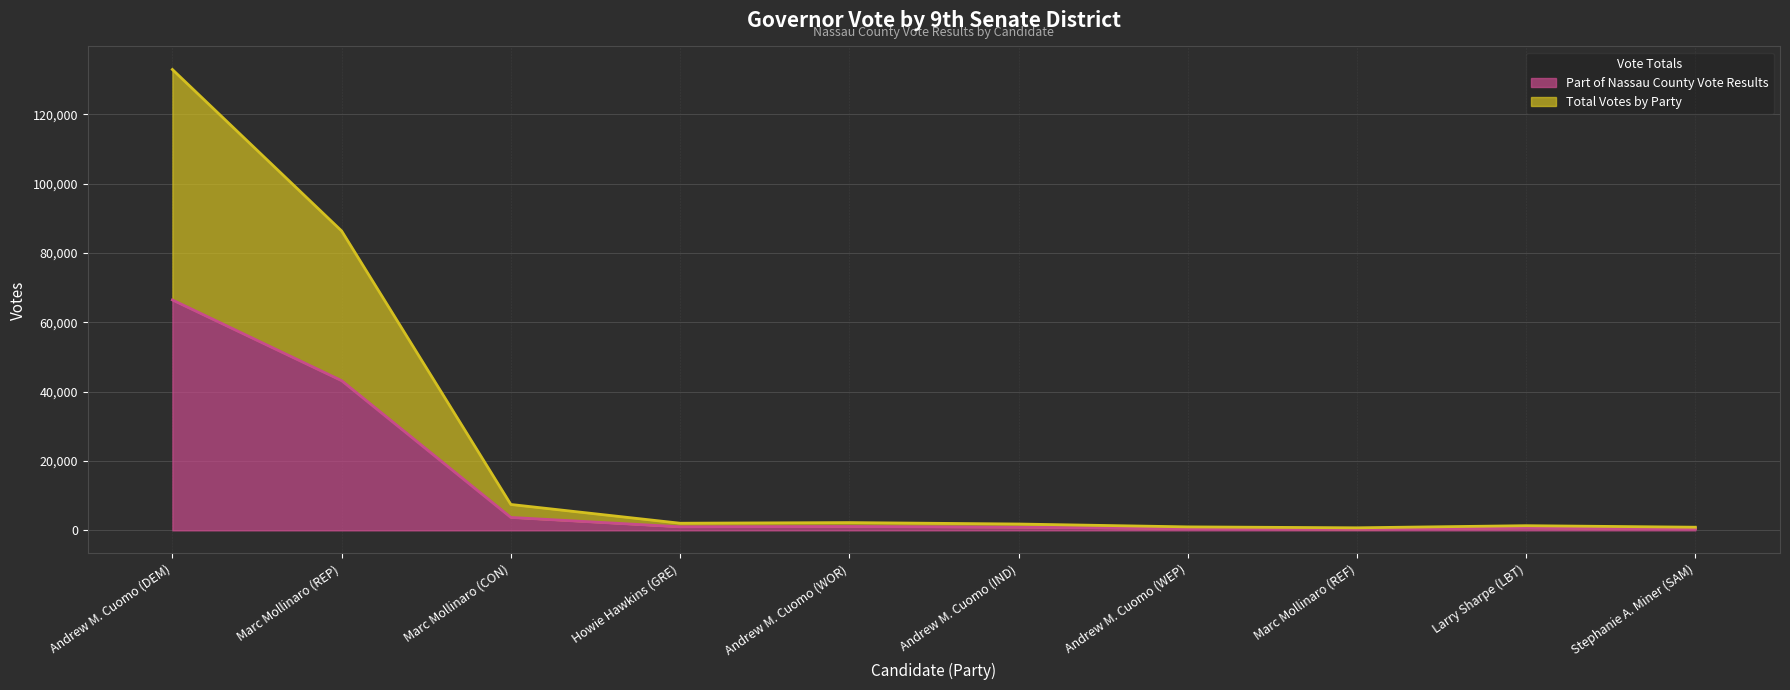

What is the label of the 7th point from the right?

Howie Hawkins (GRE)